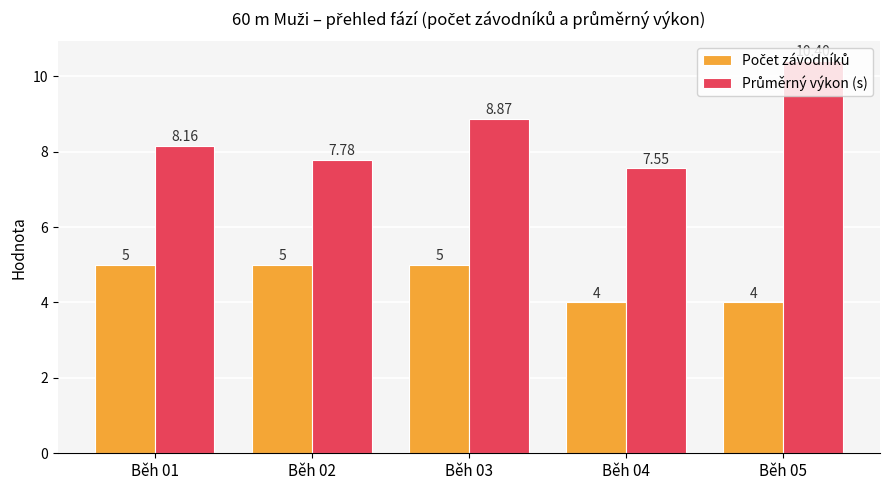

At how many categories does at least one series exceed 7?

5